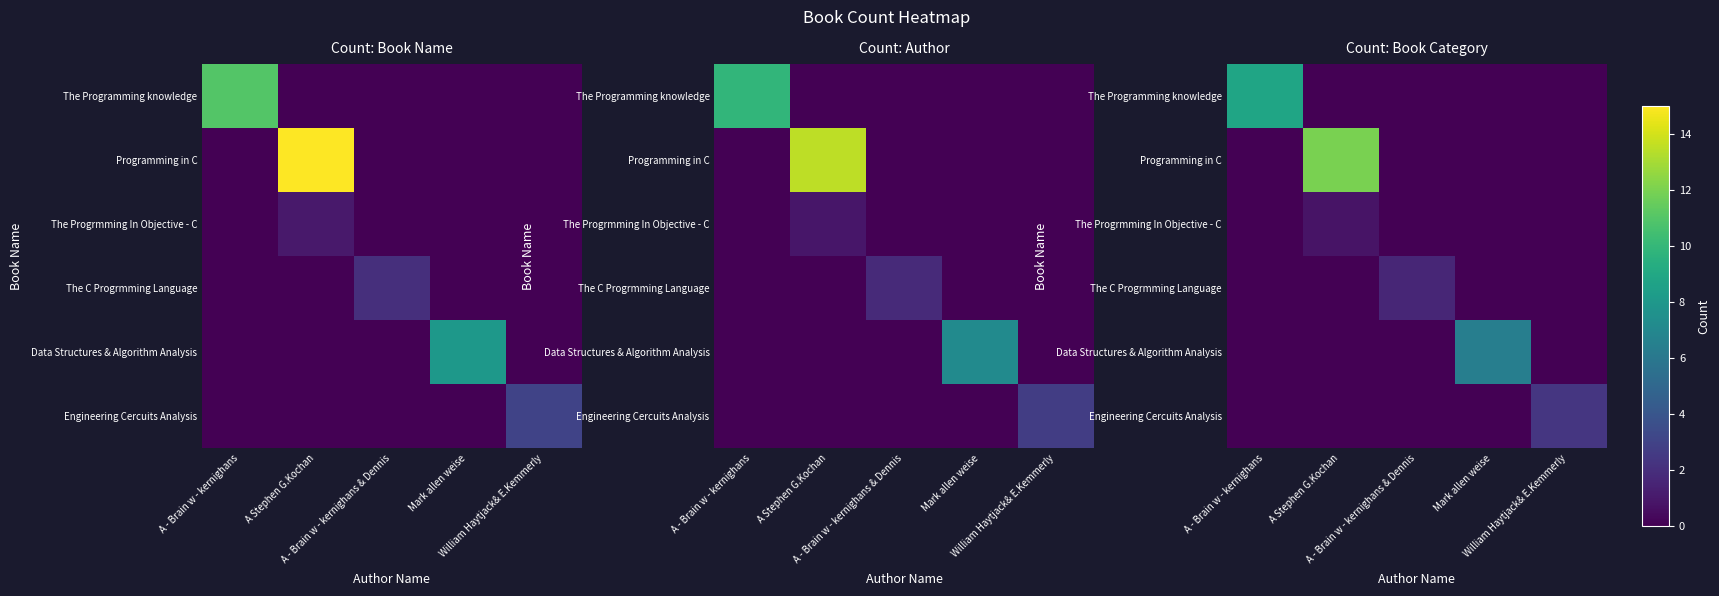

List the series in order of their peak value, highest first.

Programming in C, The Programming knowledge, Data Structures & Algorithm Analysis, Engineering Cercuits Analysis, The C Progrmming Language, The Progrmming In Objective - C